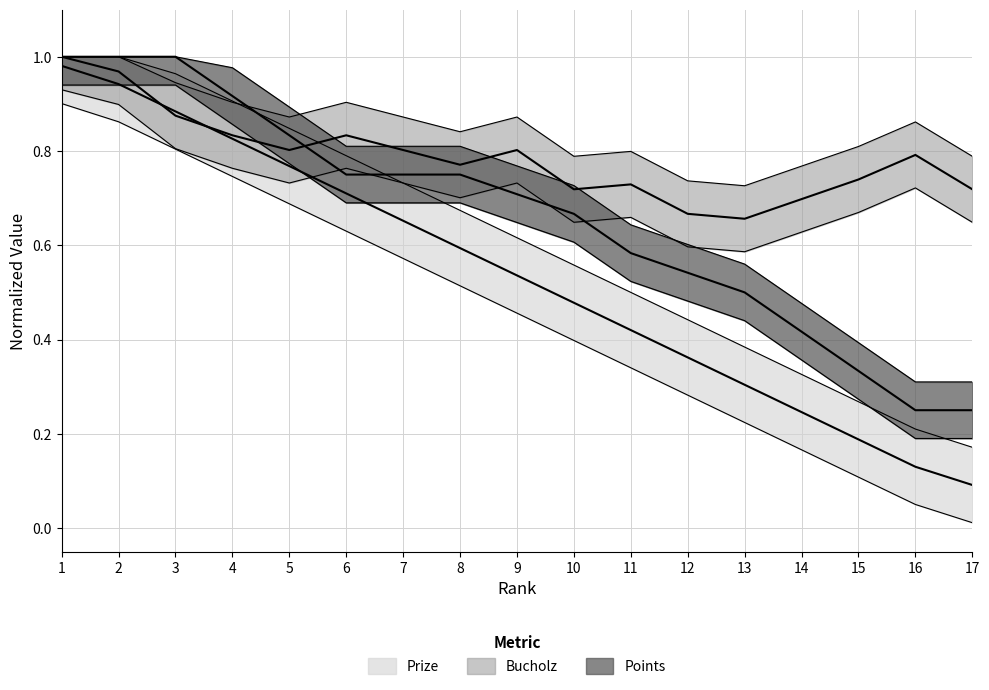

The value of Points at 16 is 0.4. True or false?

False